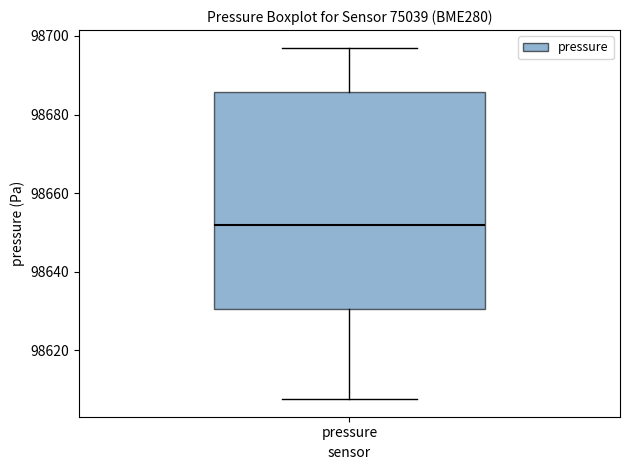

Read this box plot against the y-axis: the position of the median line, the range covered by the box, and the ends of both whiskers. The values are not printed on the chart, so give them approximately, as read against the axis.

median 98652, box 98630 to 98686, whiskers 98608 to 98698